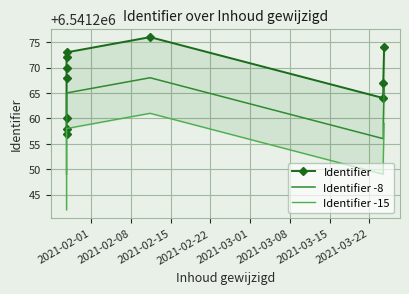

Reading left to right, transcribe all the data shown in this chart.

Identifier: 6541257	6541258	6541260	6541268	6541270	6541272	6541273	6541276	6541264	6541267	6541274
Identifier -8: 6541249	6541250	6541252	6541260	6541262	6541264	6541265	6541268	6541256	6541259	6541266
Identifier -15: 6541242	6541243	6541245	6541253	6541255	6541257	6541258	6541261	6541249	6541252	6541259